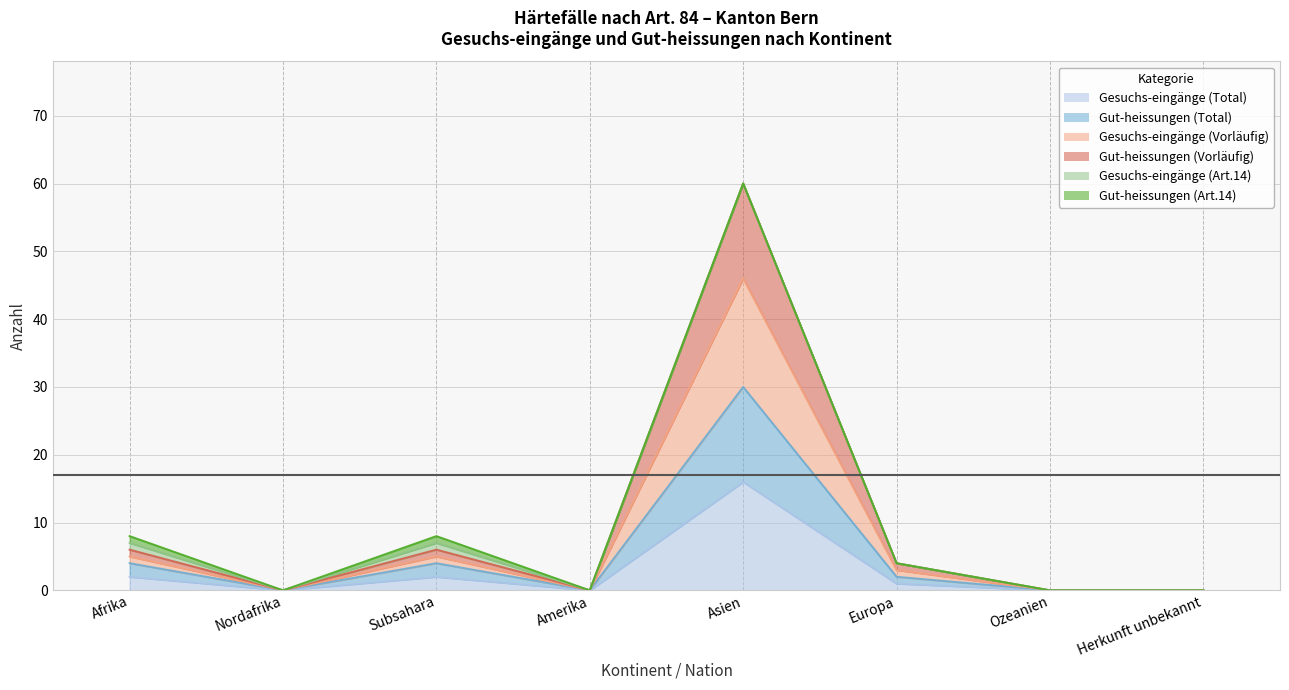

How many values in Gesuchs-eingänge (Total) are above zero?

4